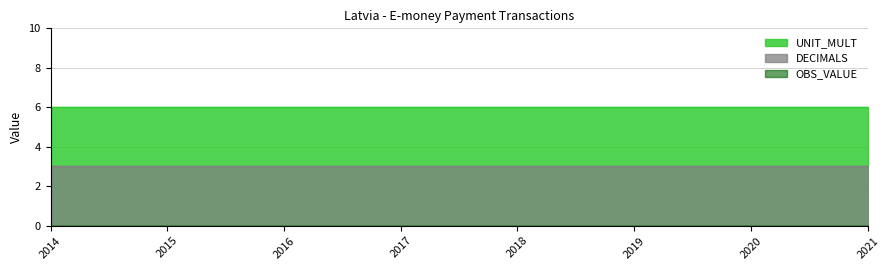

Rank the series at 2016 from lowest to highest value.

OBS_VALUE, DECIMALS, UNIT_MULT